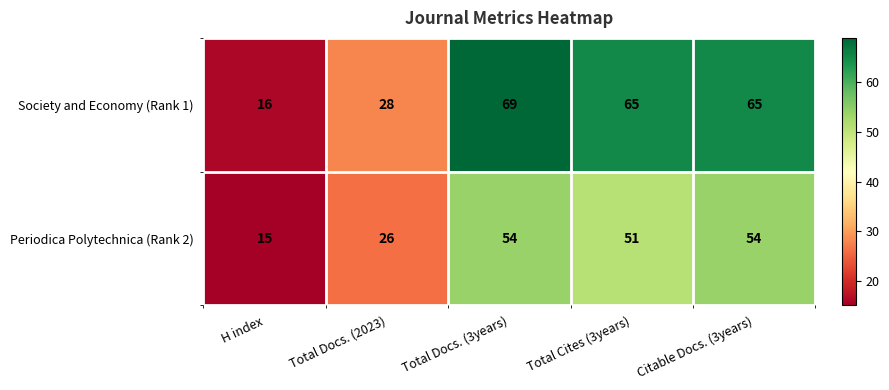

Which series changed the most between H index and Citable Docs. (3years)?

Society and Economy (Rank 1)